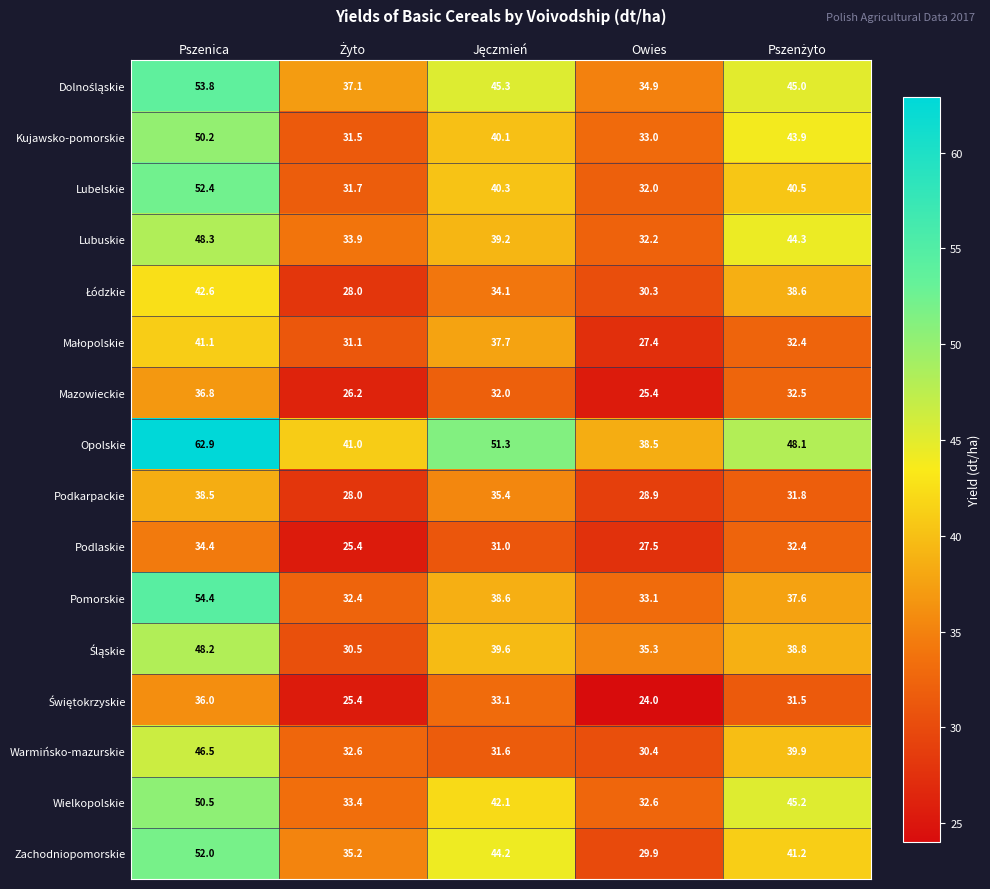

What is the smallest value displayed?

24.0